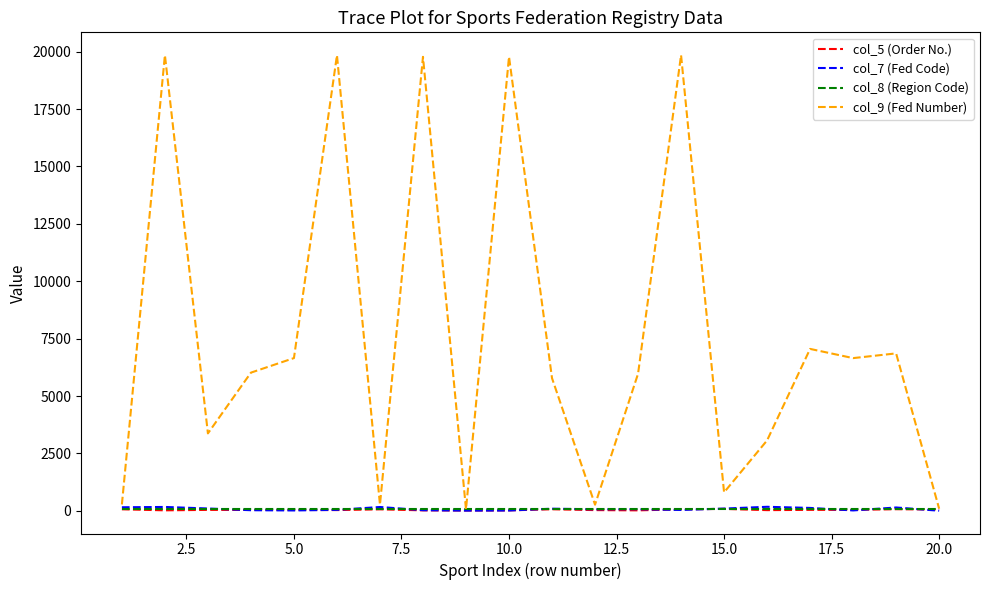

Which series has the widest spread of values?

col_9 (Fed Number)